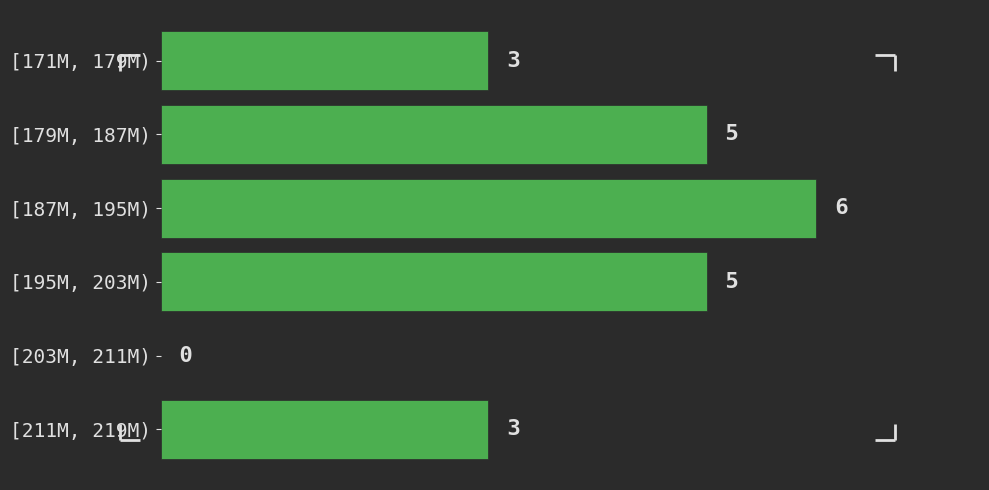

Reading top to bottom, what are all the values shown in this chart?

[171M, 179M)=3	[179M, 187M)=5	[187M, 195M)=6	[195M, 203M)=5	[203M, 211M)=0	[211M, 219M)=3